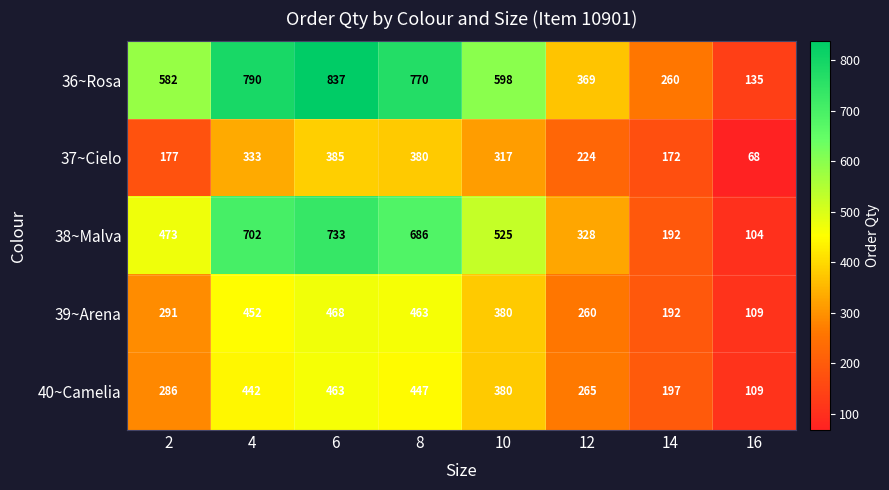

Where does the 39~Arena series first go above 380?

4